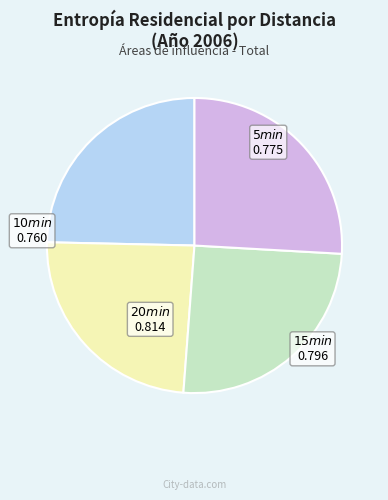

Does any single category account for the majority?

No